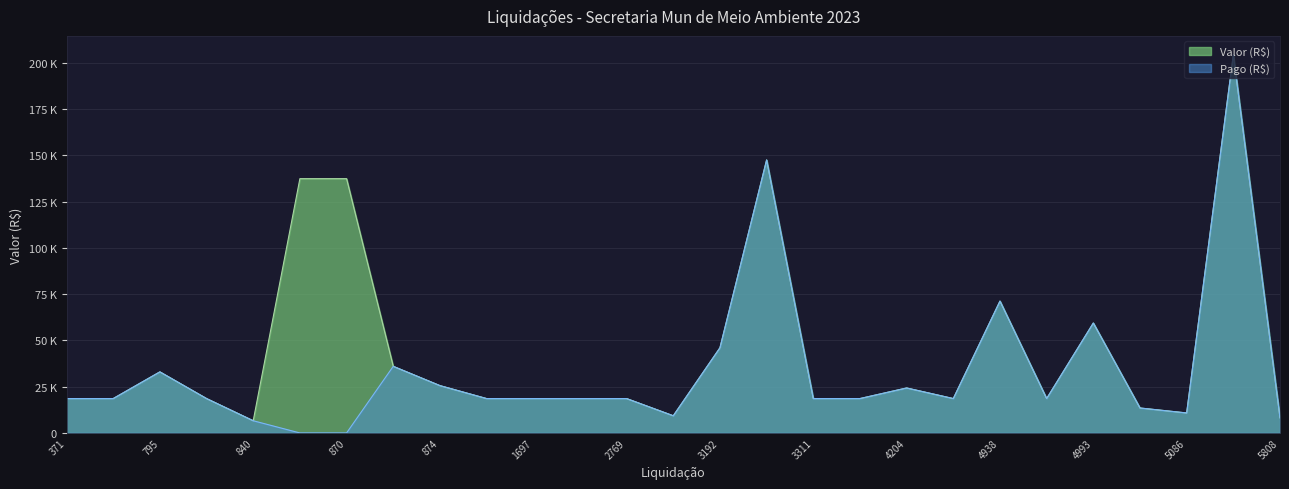

True or false: Valor (R$) and Pago (R$) intersect in this chart.

False